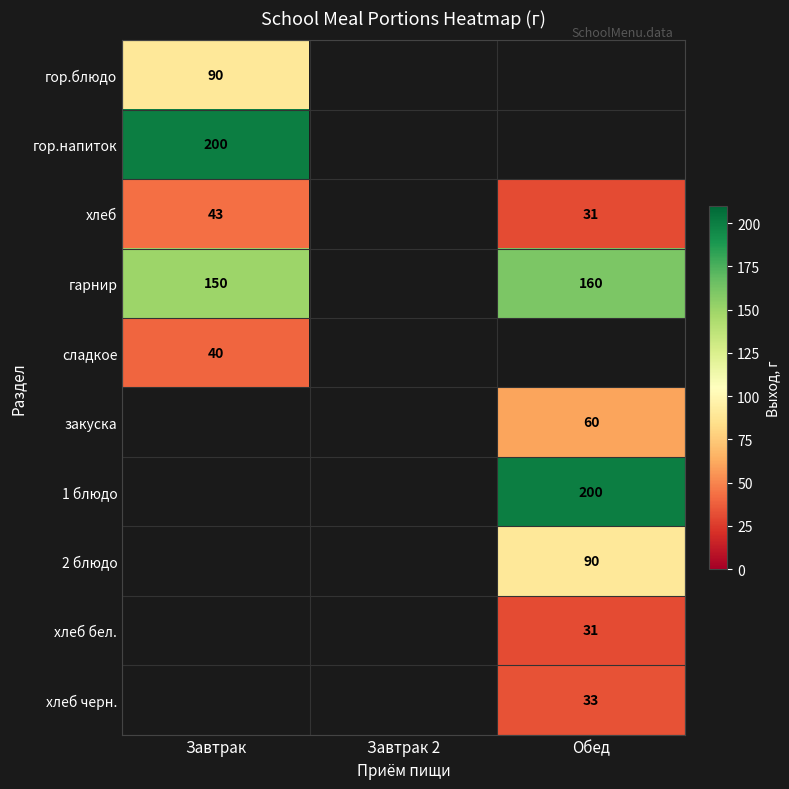

Is it true that гарнир equals 82 at Завтрак?

False